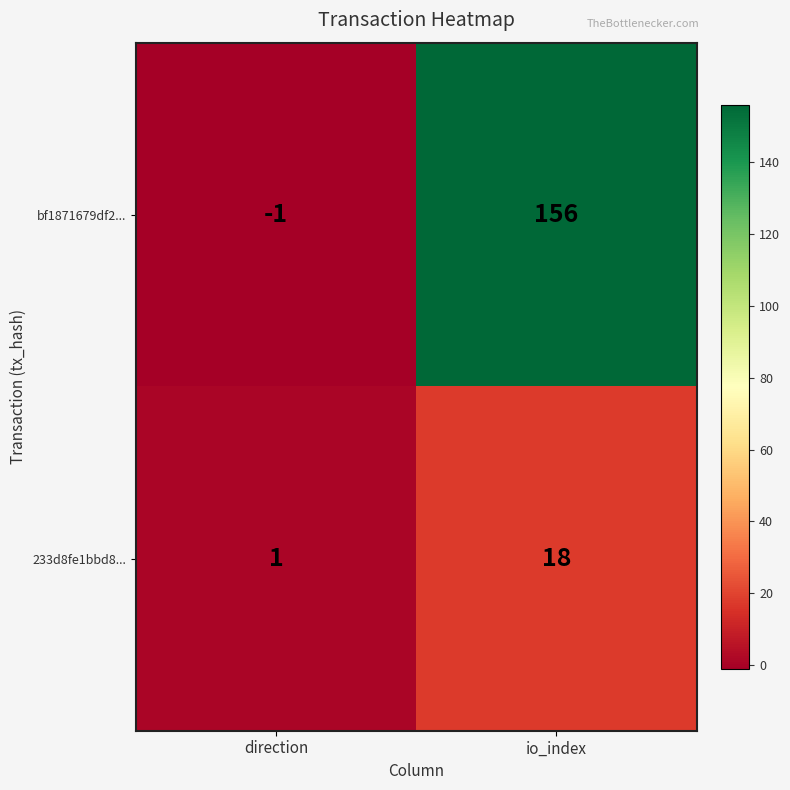

How many negative values does the bf1871679df2... series have?

1